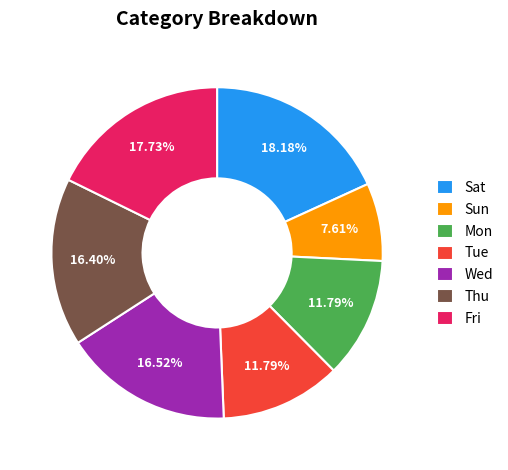

Which category has the smallest portion of the pie?

Sun